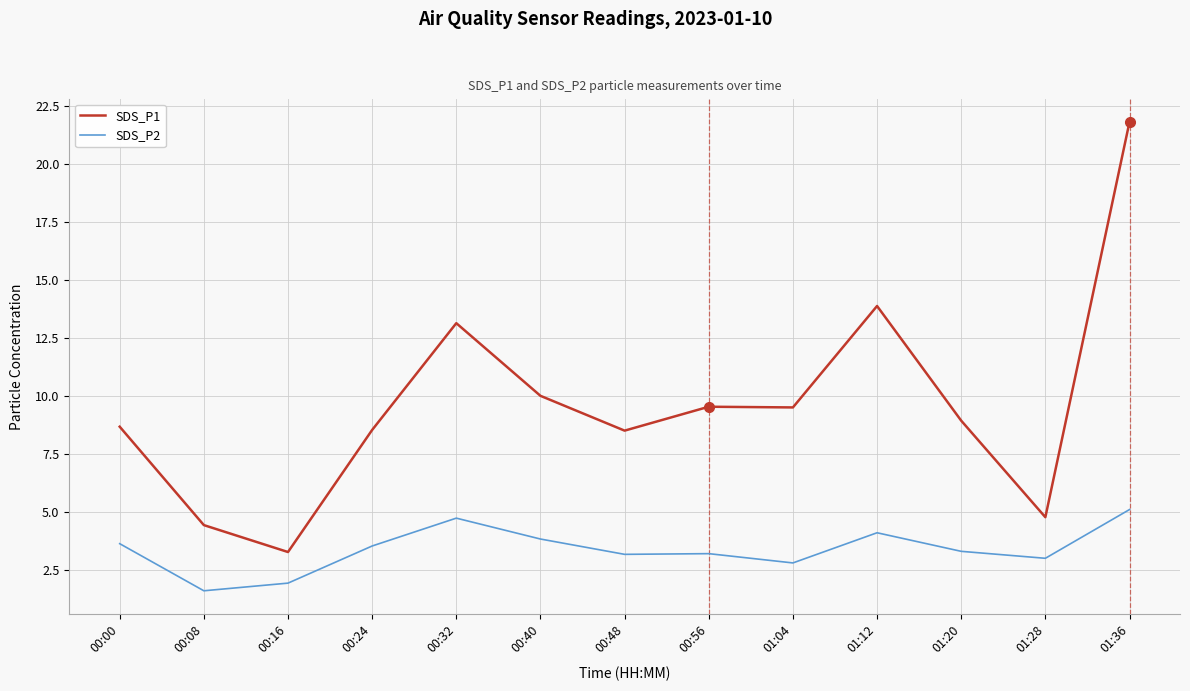

At which label does SDS_P2 first exceed 3?

00:00